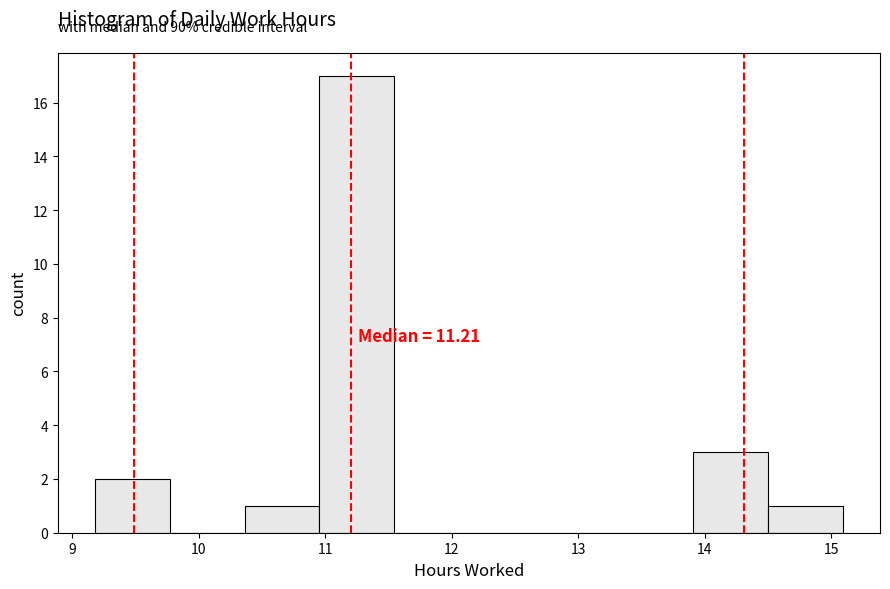

Which range on the x-axis has the tallest bar?

11.0 to 11.5